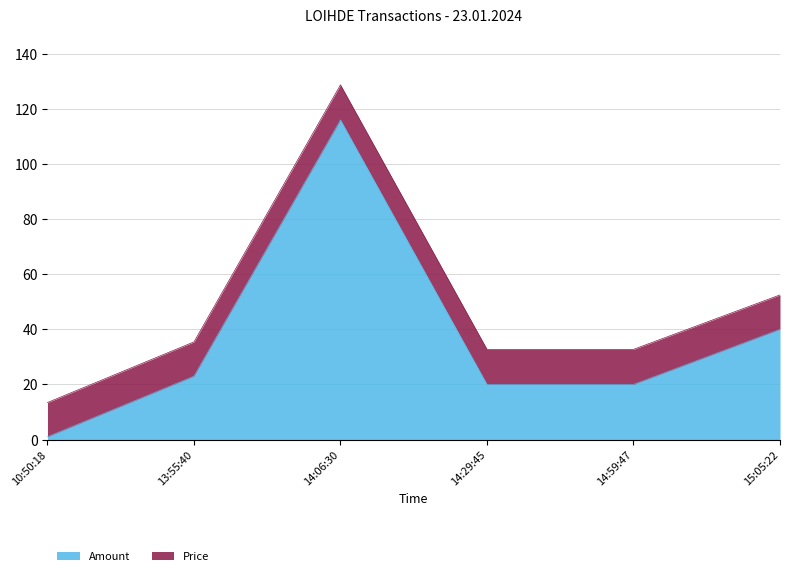

What is the change in value from 10:50:18 to 15:05:22?

+39